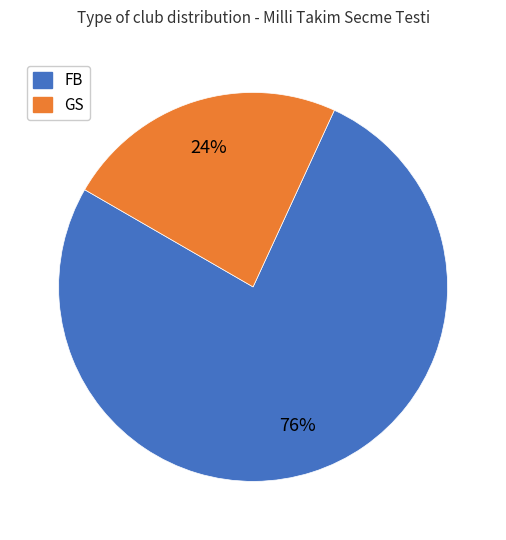

Does FB account for over 50% of the chart?

Yes